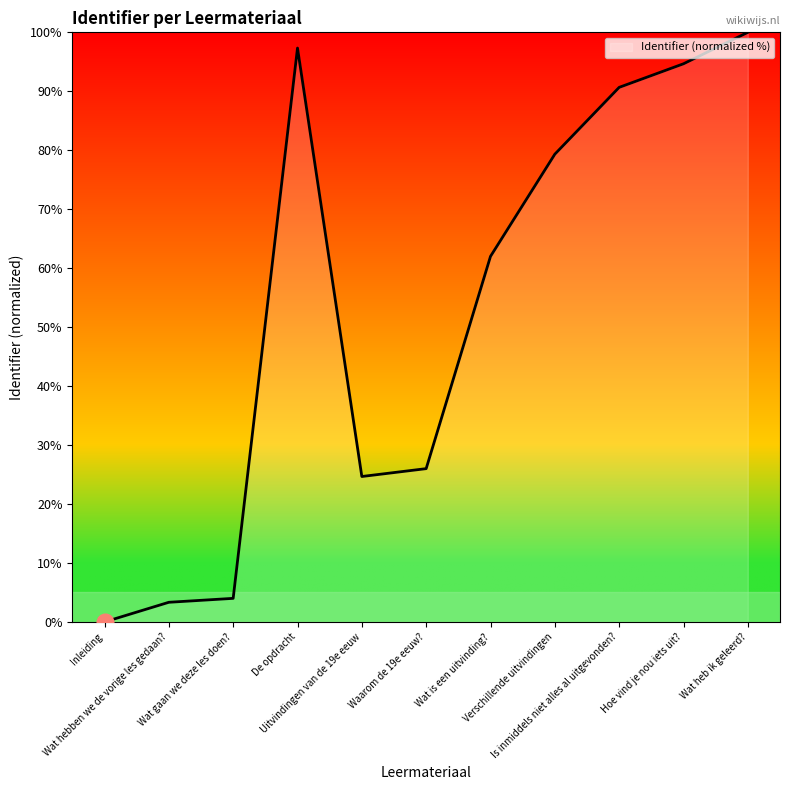

What is the difference between the maximum and second lowest values?

96.7